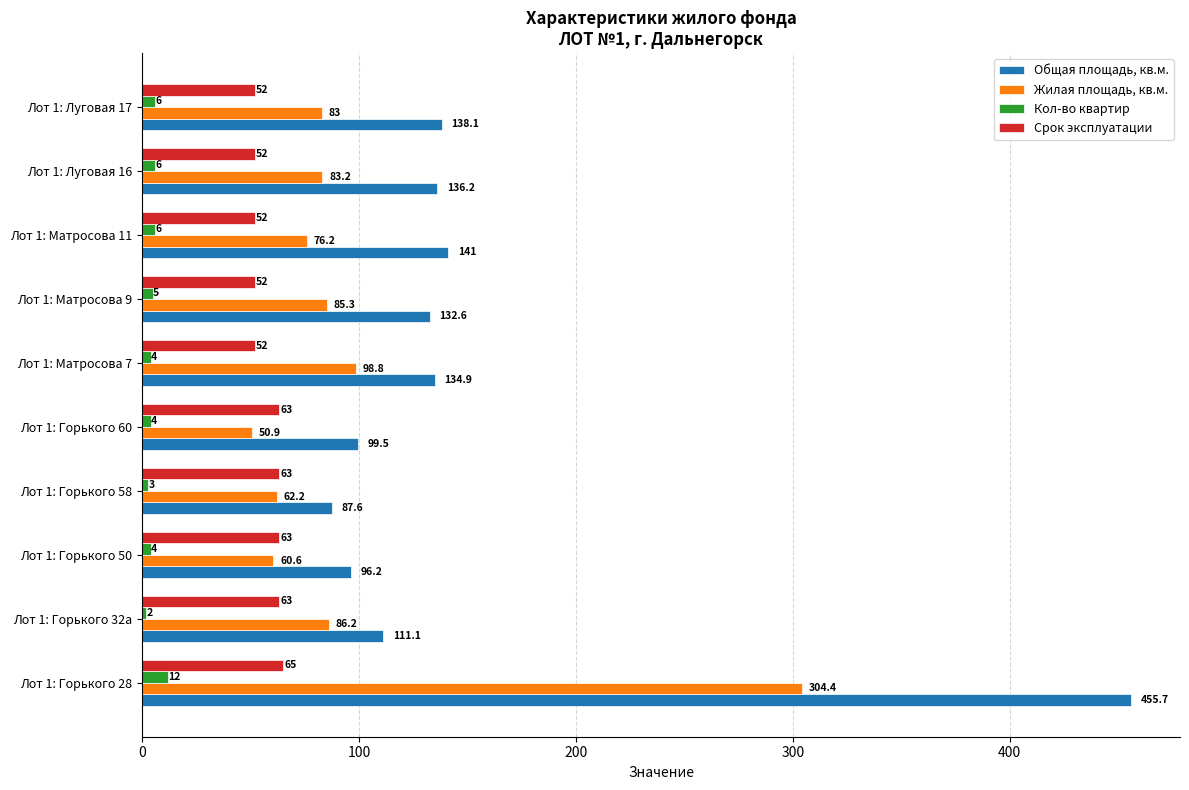

Which series has the largest total across all categories?

Общая площадь, кв.м.